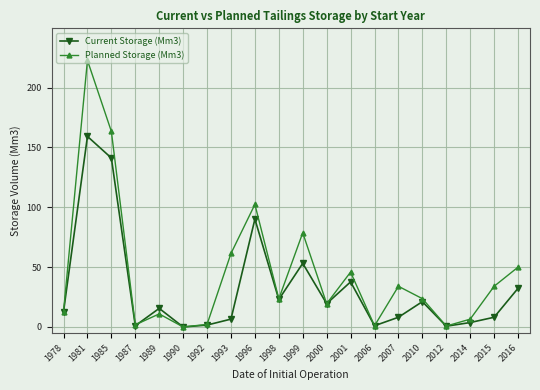

Which series has the largest total across all categories?

Planned Storage (Mm3)